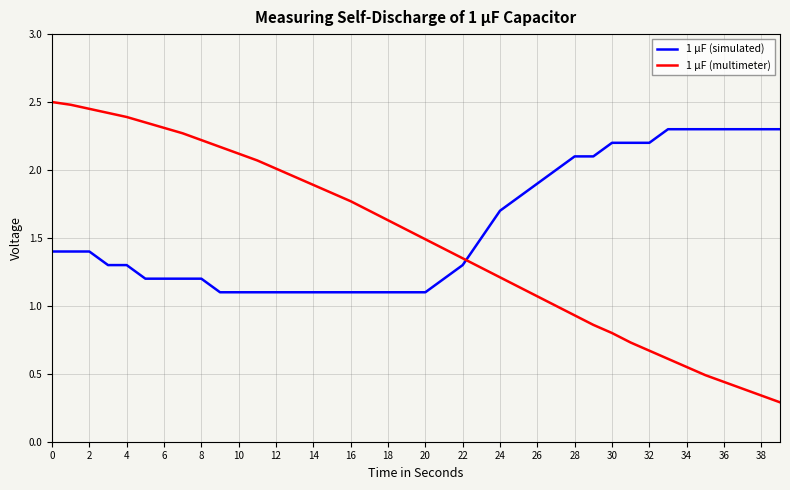

Does the chart have visible grid lines?

Yes